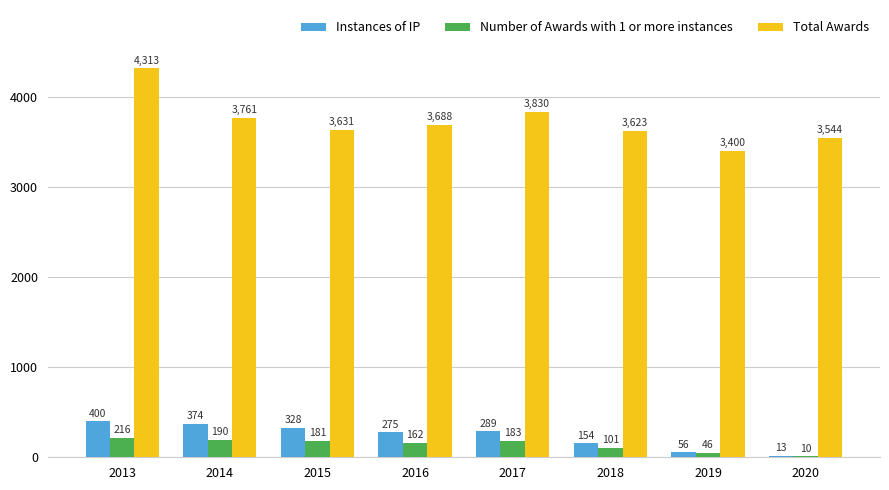

The Total Awards series shows 1154 at 2016. True or false?

False